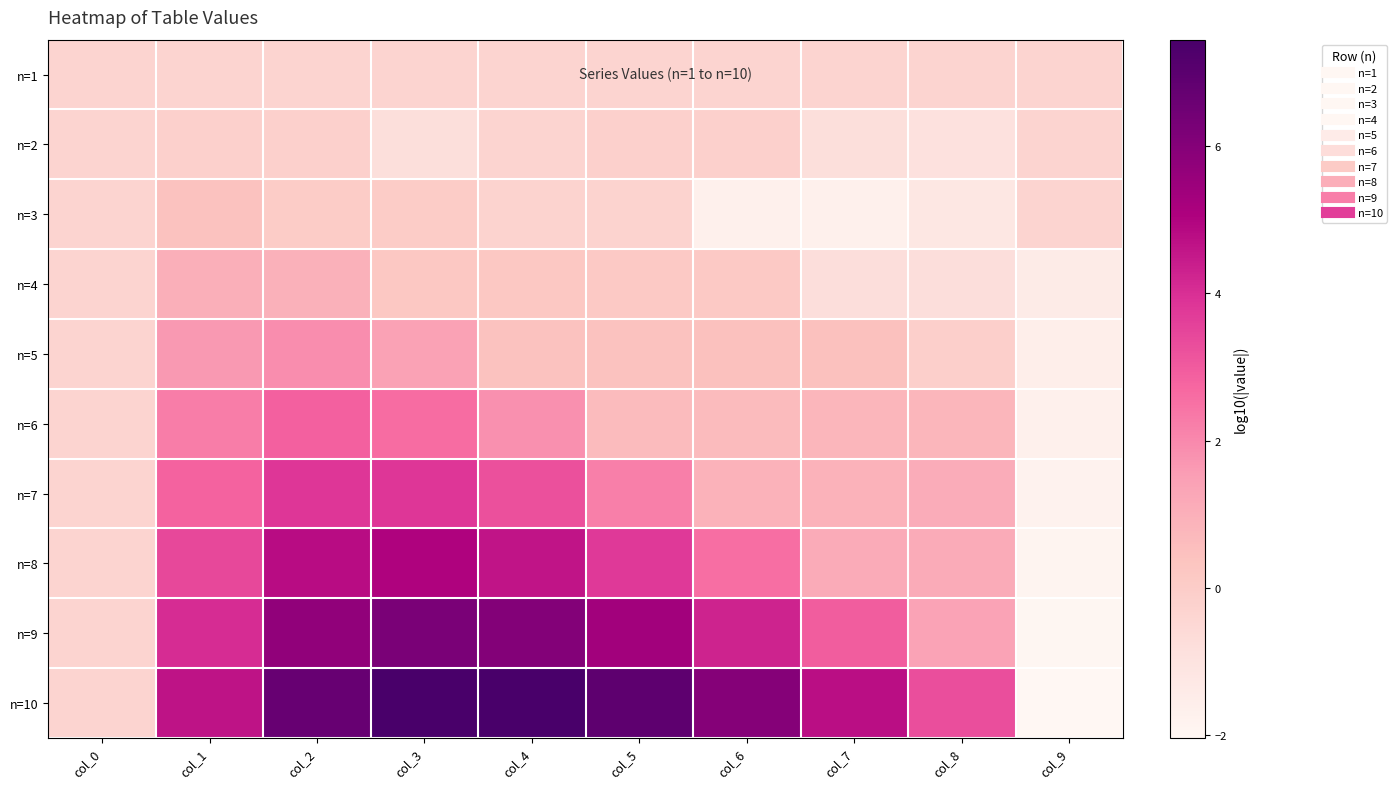

Reading left to right, extract all data points from this chart.

n=1: col_0=-0.3	col_1=-0.3	col_2=-0.3	col_3=-0.3	col_4=-0.3	col_5=-0.3	col_6=-0.3	col_7=-0.3	col_8=-0.3	col_9=-0.3
n=2: col_0=-0.3	col_1=-0.2	col_2=-0.2	col_3=-0.8	col_4=-0.3	col_5=-0.2	col_6=-0.2	col_7=-0.8	col_8=-0.9	col_9=-0.3
n=3: col_0=-0.3	col_1=0.4	col_2=0.0	col_3=0.0	col_4=-0.3	col_5=-0.3	col_6=-1.7	col_7=-1.7	col_8=-1.2	col_9=-0.3
n=4: col_0=-0.3	col_1=1.0	col_2=1.0	col_3=0.2	col_4=0.2	col_5=0.1	col_6=0.1	col_7=-0.8	col_8=-0.8	col_9=-1.4
n=5: col_0=-0.3	col_1=1.6	col_2=1.9	col_3=1.4	col_4=0.4	col_5=0.4	col_6=0.5	col_7=0.5	col_8=-0.1	col_9=-1.6
n=6: col_0=-0.3	col_1=2.2	col_2=2.9	col_3=2.6	col_4=1.8	col_5=0.7	col_6=0.7	col_7=0.8	col_8=0.8	col_9=-1.7
n=7: col_0=-0.3	col_1=2.8	col_2=3.8	col_3=3.8	col_4=3.2	col_5=2.2	col_6=0.9	col_7=0.9	col_8=1.1	col_9=-1.8
n=8: col_0=-0.3	col_1=3.4	col_2=4.8	col_3=5.0	col_4=4.6	col_5=3.8	col_6=2.6	col_7=1.1	col_8=1.1	col_9=-1.9
n=9: col_0=-0.3	col_1=4.0	col_2=5.7	col_3=6.2	col_4=6.0	col_5=5.3	col_6=4.3	col_7=2.9	col_8=1.4	col_9=-2.0
n=10: col_0=-0.3	col_1=4.6	col_2=6.7	col_3=7.4	col_4=7.4	col_5=6.9	col_6=6.0	col_7=4.7	col_8=3.3	col_9=-2.0